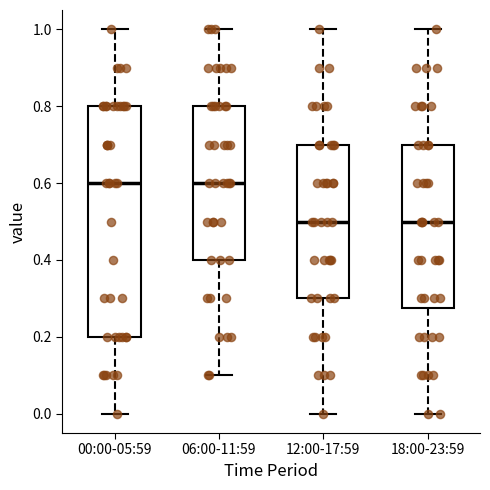

Where is the lower edge of the box for 12:00-17:59 on the y-axis? The values are not printed on the chart, so give them approximately, as read against the axis.

0.30